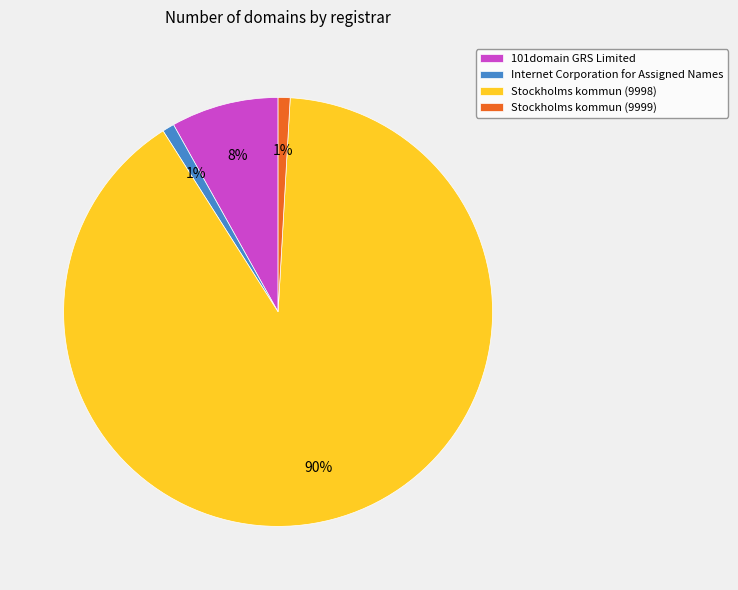

The Stockholms kommun (9999) slice represents 9% of the pie. True or false?

False